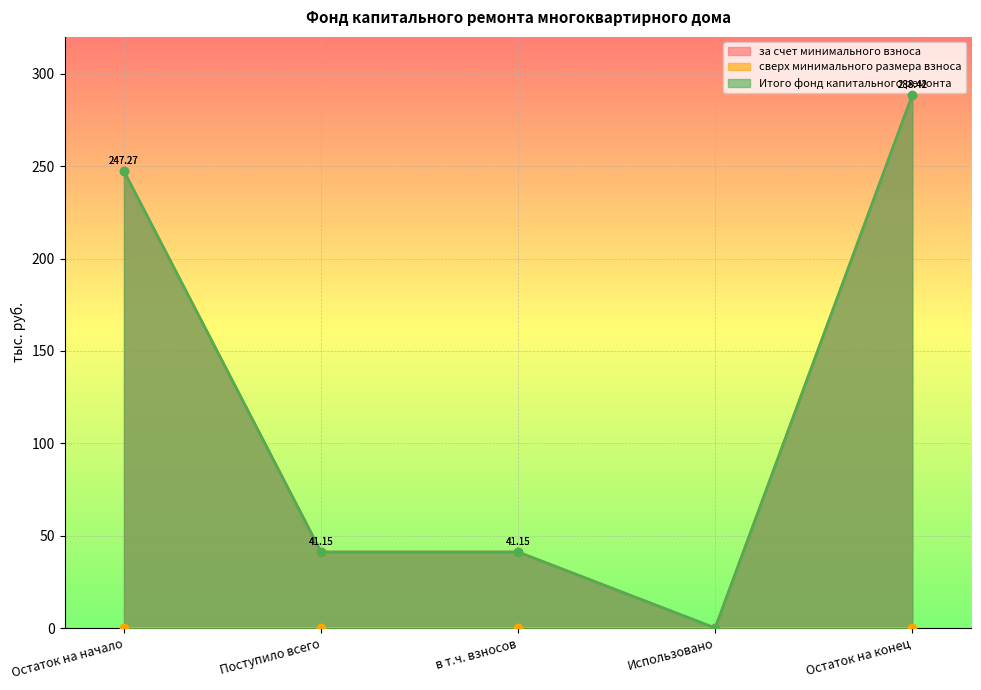

What is the total value across all series at Поступило всего?

82.3